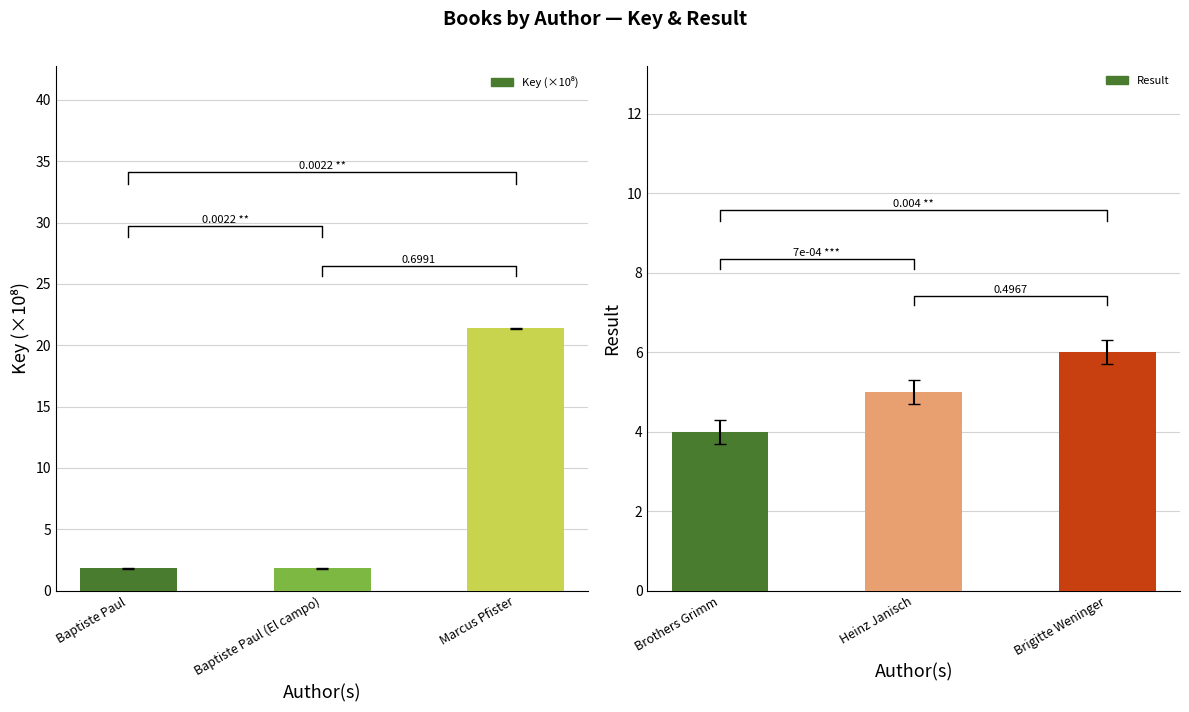

Between Baptiste Paul and Marcus Pfister, which series saw the biggest shift?

Key (×10⁸)